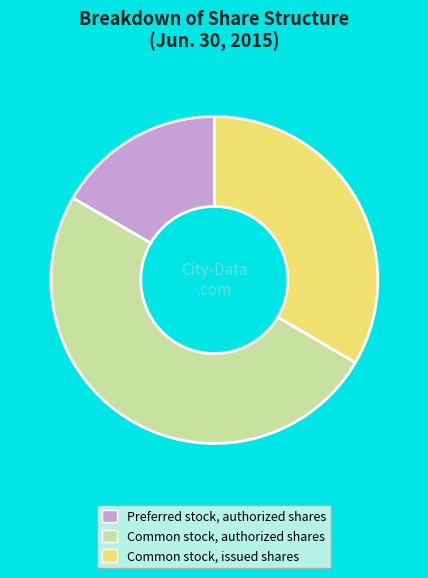

The Preferred stock, authorized shares slice represents 17% of the pie. True or false?

True